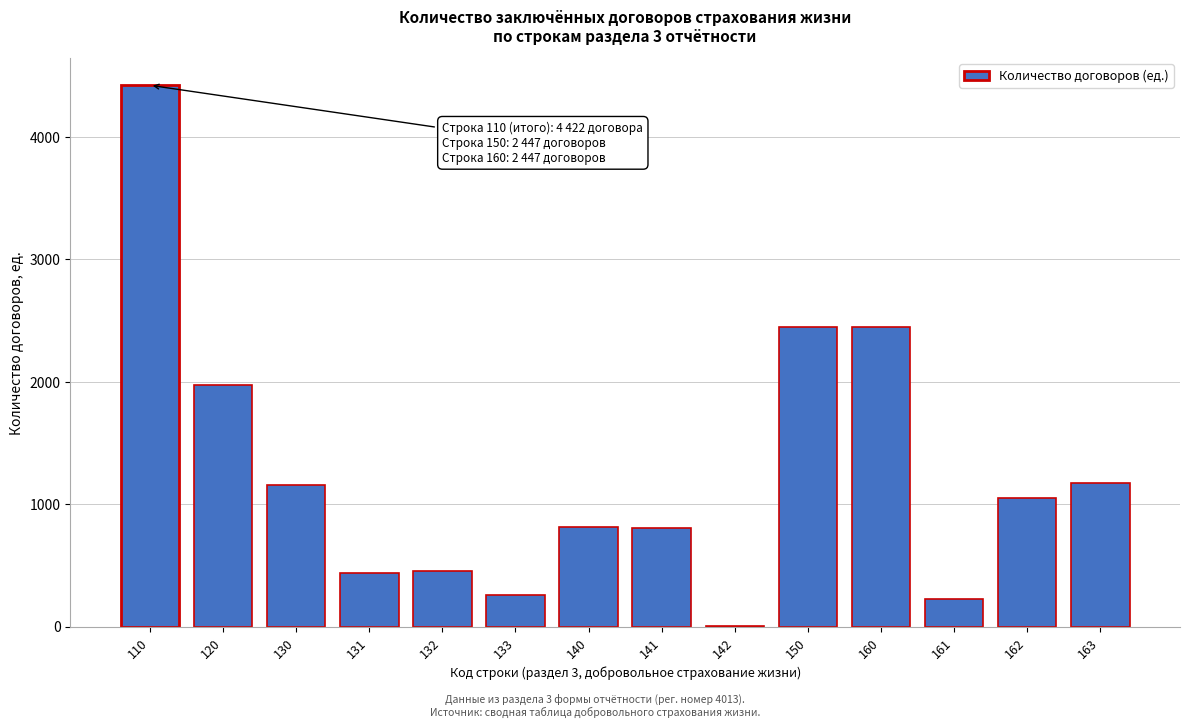

Which has a higher value, 130 or 150?

150